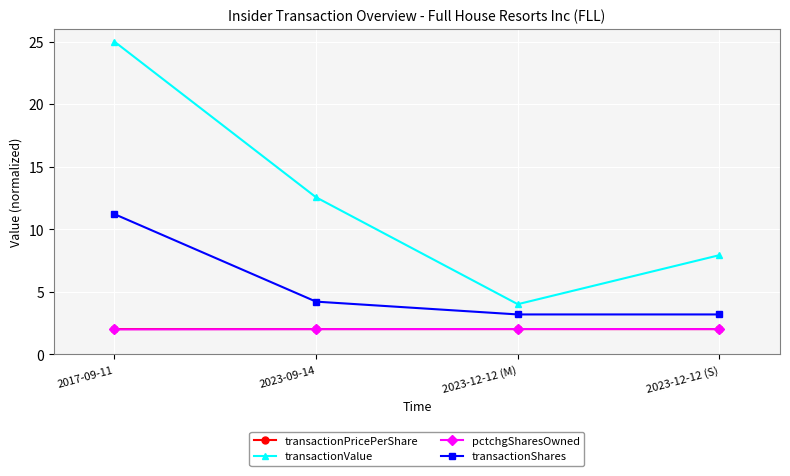

Reading left to right, extract all data points from this chart.

transactionPricePerShare: 2017-09-11=2.0	2023-09-14=2.0	2023-12-12 (M)=2.0	2023-12-12 (S)=2.0
transactionValue: 2017-09-11=25.0	2023-09-14=12.6	2023-12-12 (M)=4.0	2023-12-12 (S)=7.9
pctchgSharesOwned: 2017-09-11=2.0	2023-09-14=2.0	2023-12-12 (M)=2.0	2023-12-12 (S)=2.0
transactionShares: 2017-09-11=11.2	2023-09-14=4.2	2023-12-12 (M)=3.2	2023-12-12 (S)=3.2